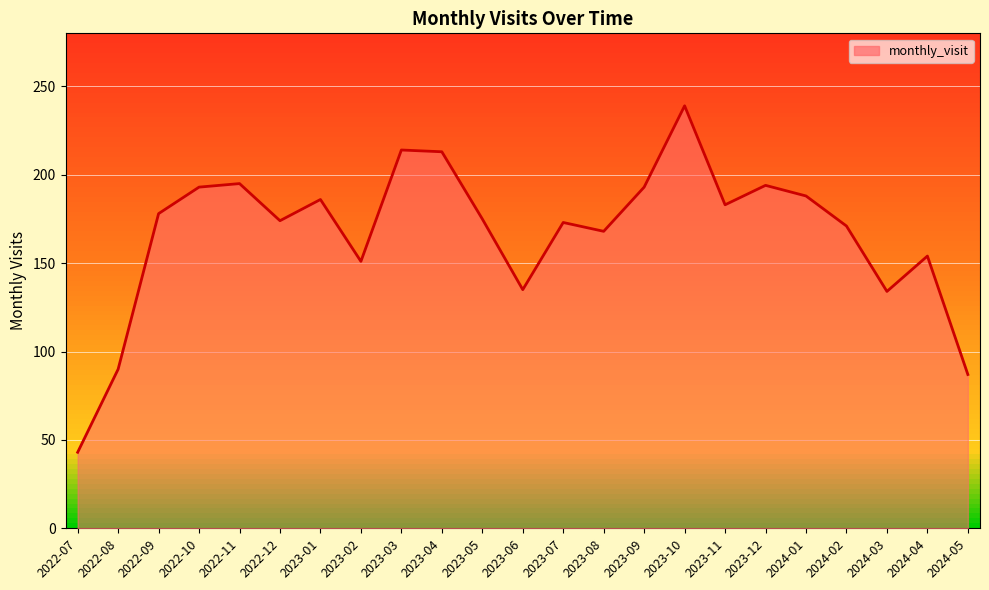

Count the number of categories in the chart.

23